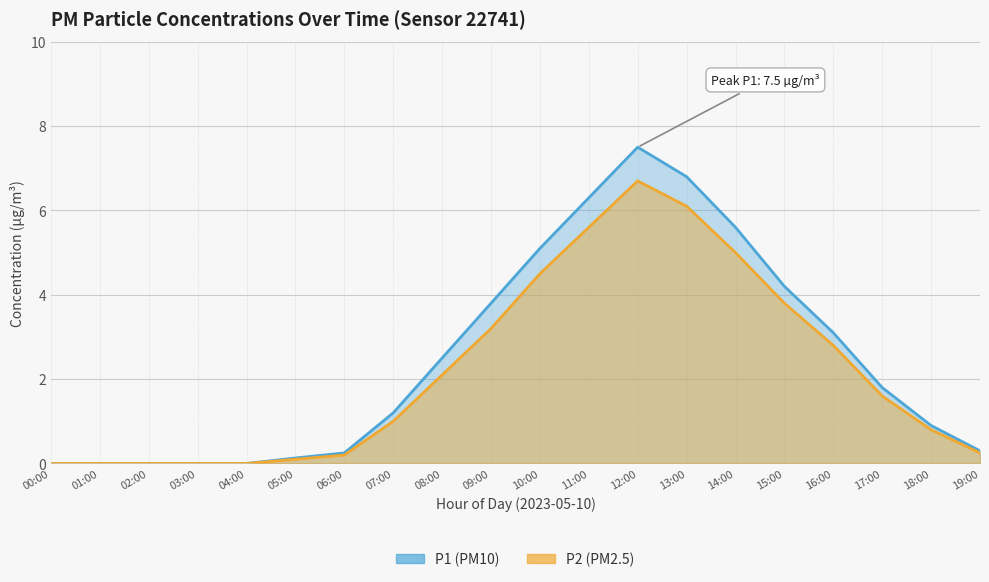

What is the average value of the P2 series?

2.2